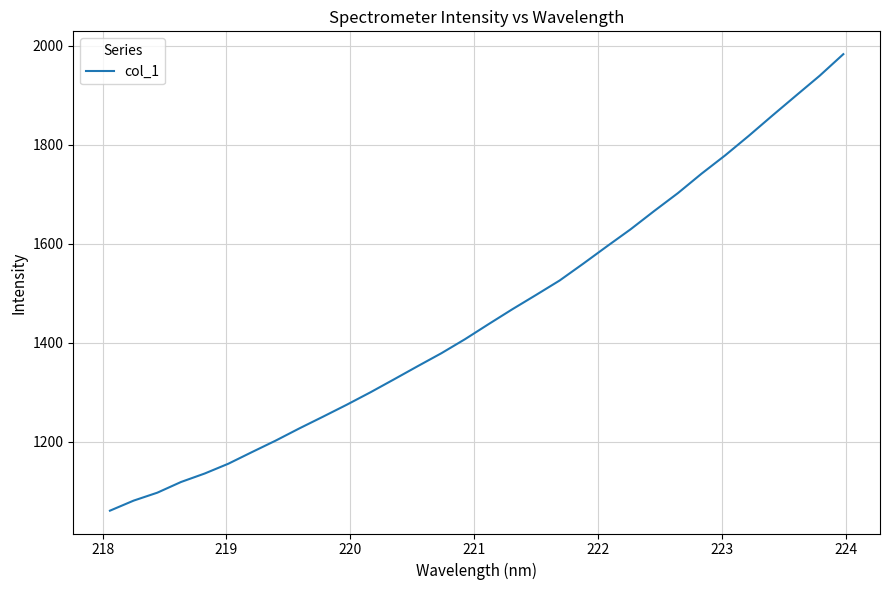

Count the number of categories in the chart.

32